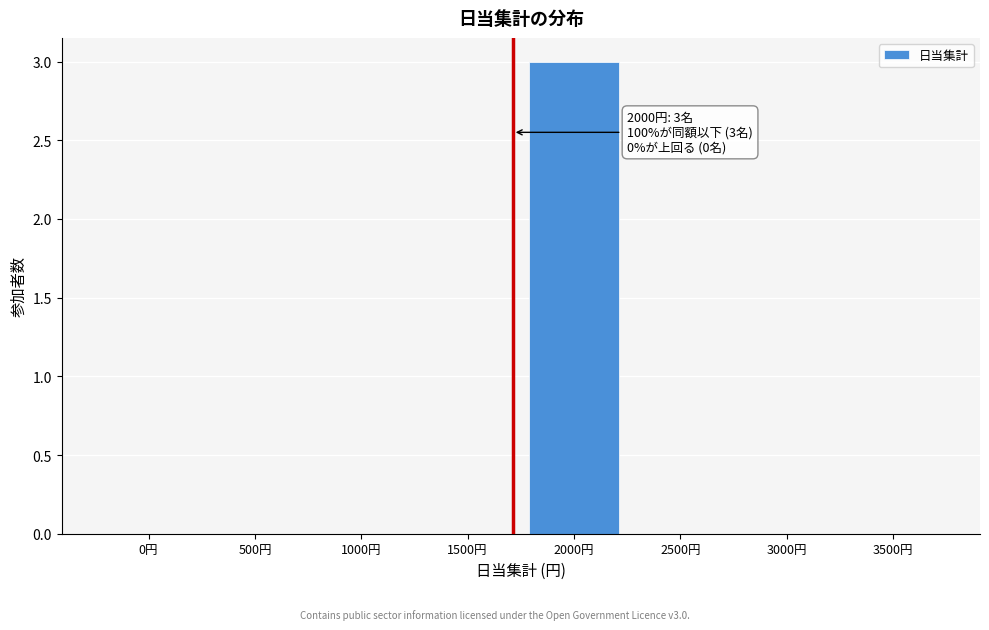

Reading left to right, extract all data points from this chart.

0円=0	500円=0	1000円=0	1500円=0	2000円=3	2500円=0	3000円=0	3500円=0